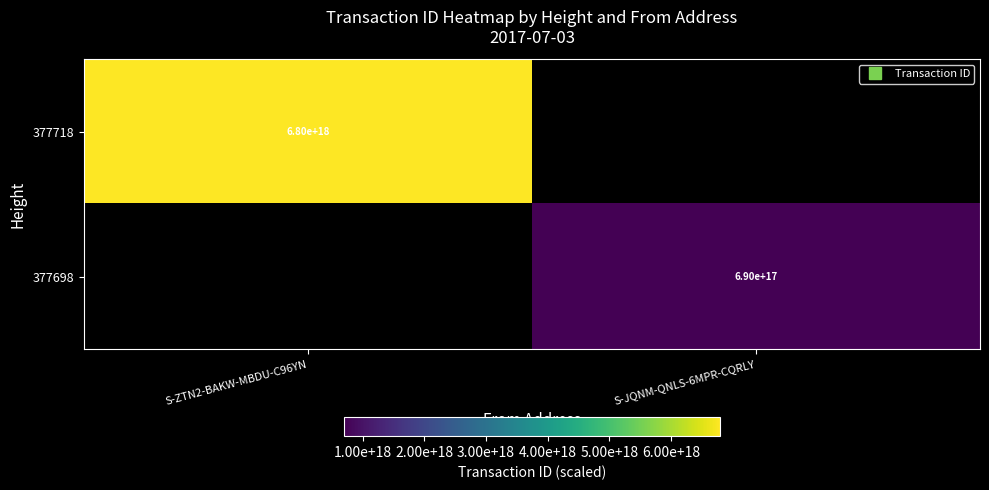

Is it true that 377718 equals 6798871976905921536.0 at S-ZTN2-BAKW-MBDU-C96YN?

True